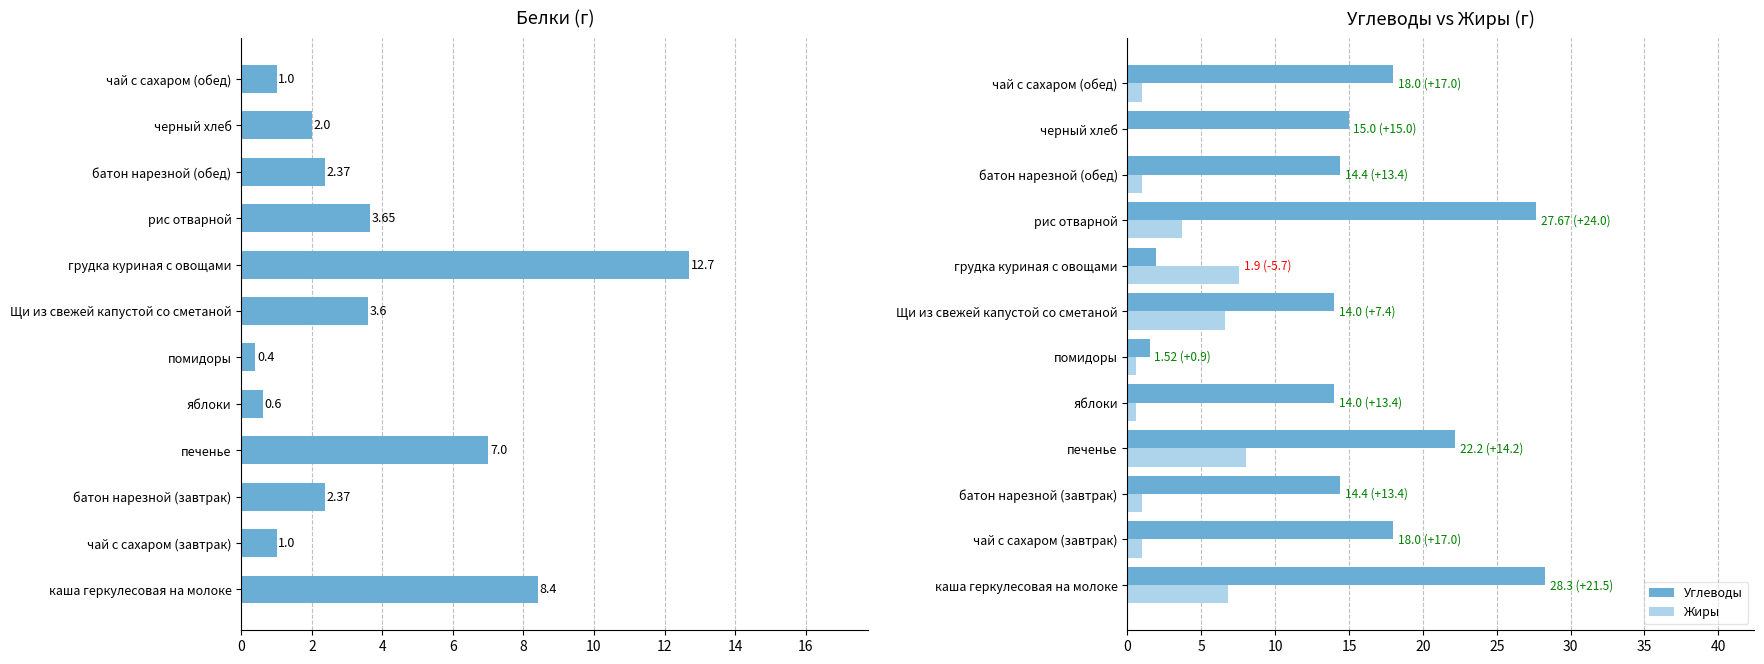

How many positive values does the Жиры series have?

11